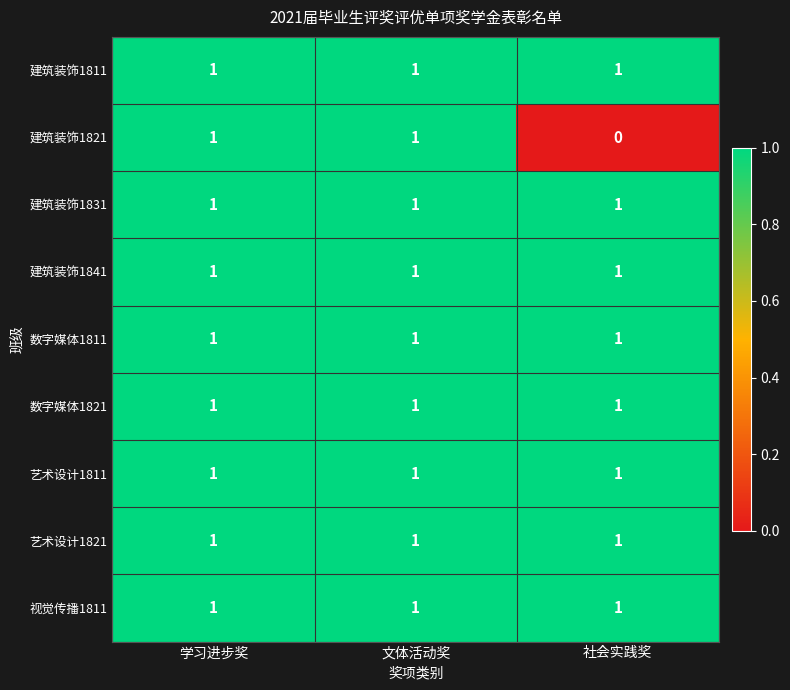

Which series has the widest spread of values?

建筑装饰1821